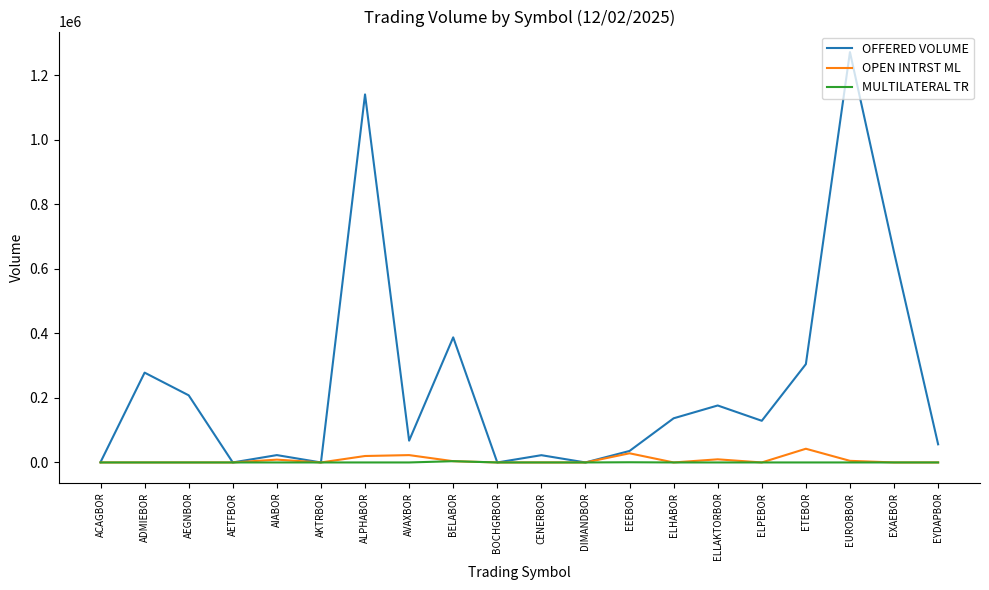

Is it true that MULTILATERAL TR equals 0 at EUROBBOR?

True